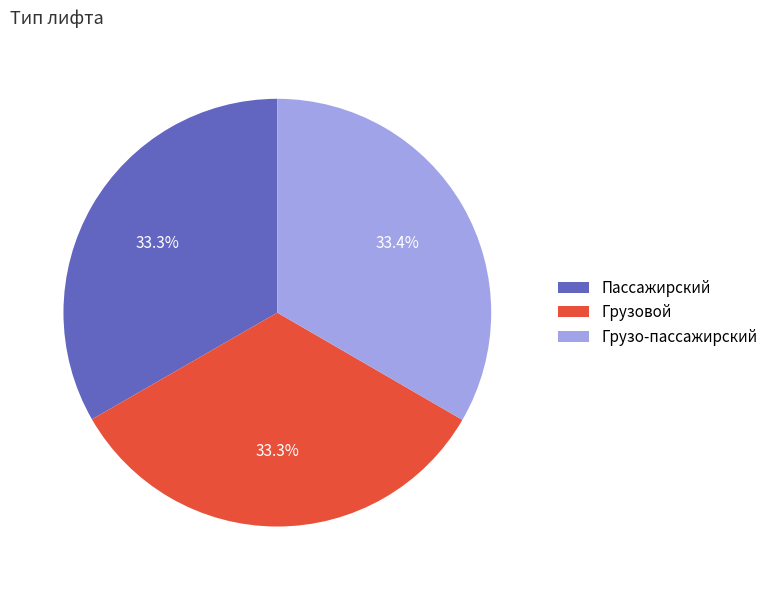

What portion of the pie excludes Грузовой?

66.7%